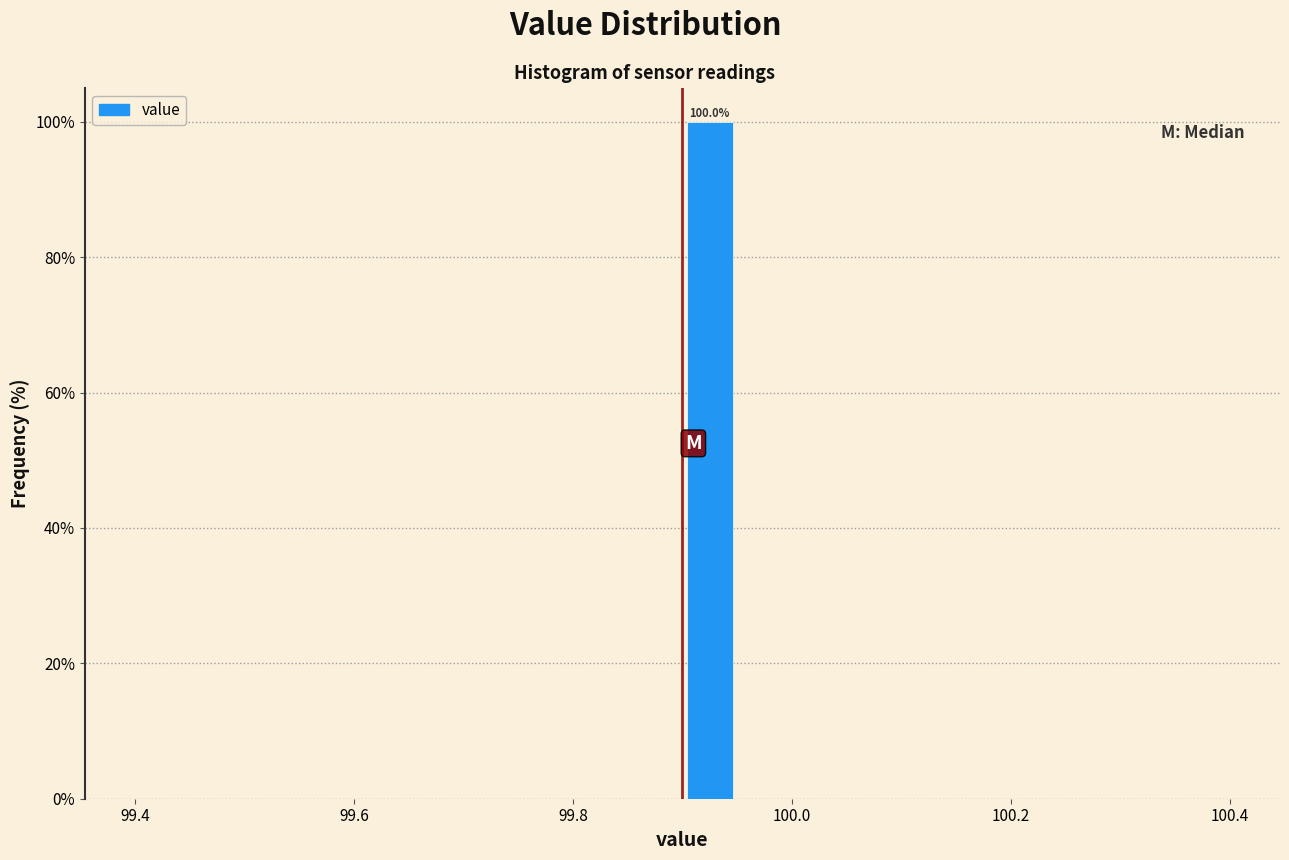

Read against the x-axis, roughly where is the centre of the tallest bar?

99.92